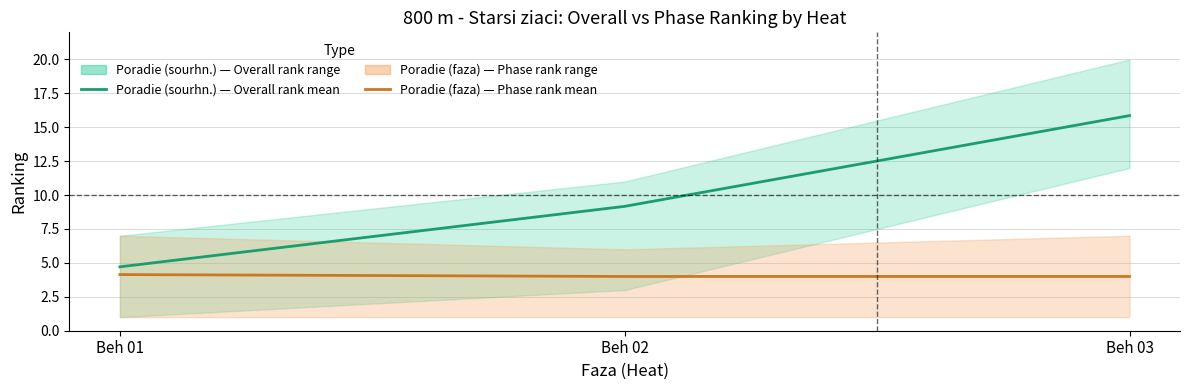

Which series has the largest total across all categories?

Poradie (sourhn.) mean